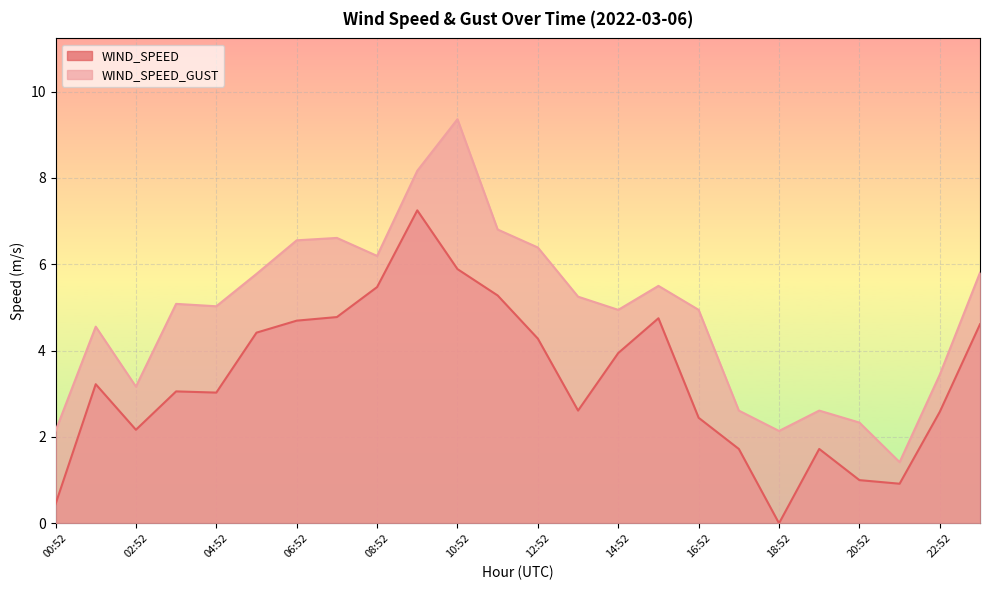

How many lines are shown in the chart?

2